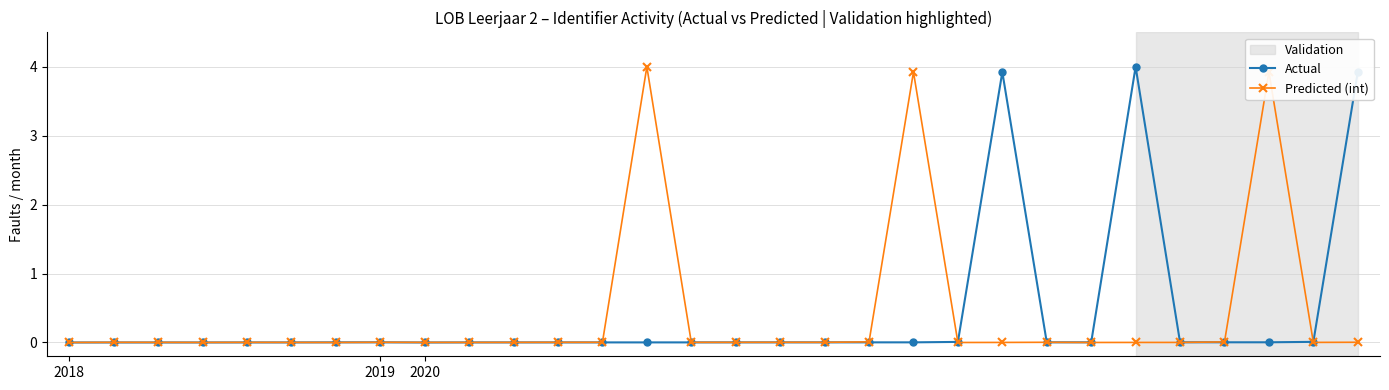

At how many categories does at least one series exceed 1?

6